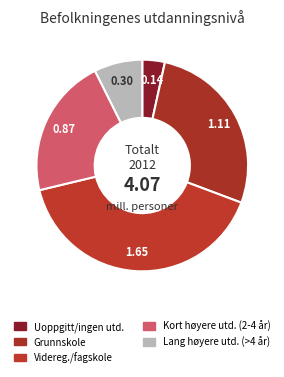

Count the number of slices in the pie.

5